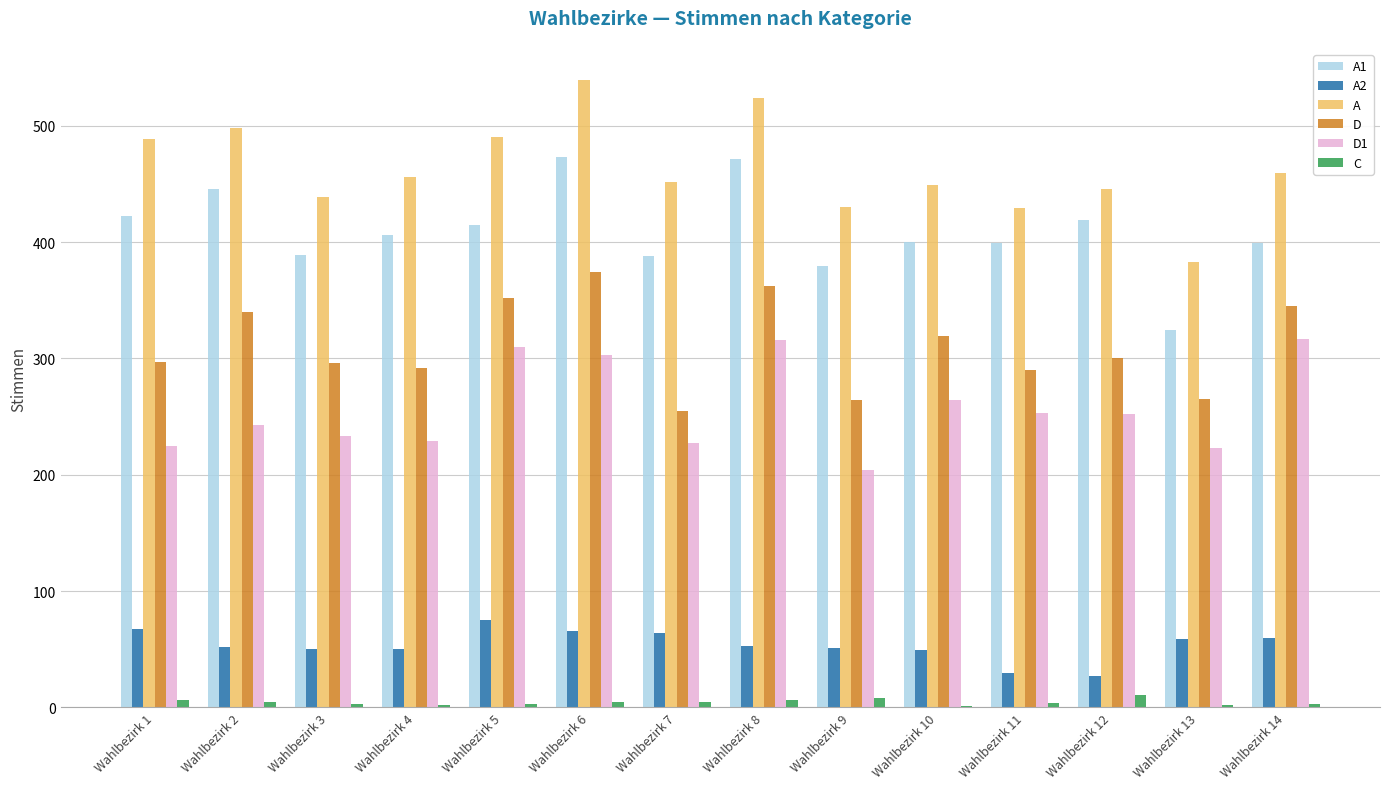

What is the greatest value displayed?

539